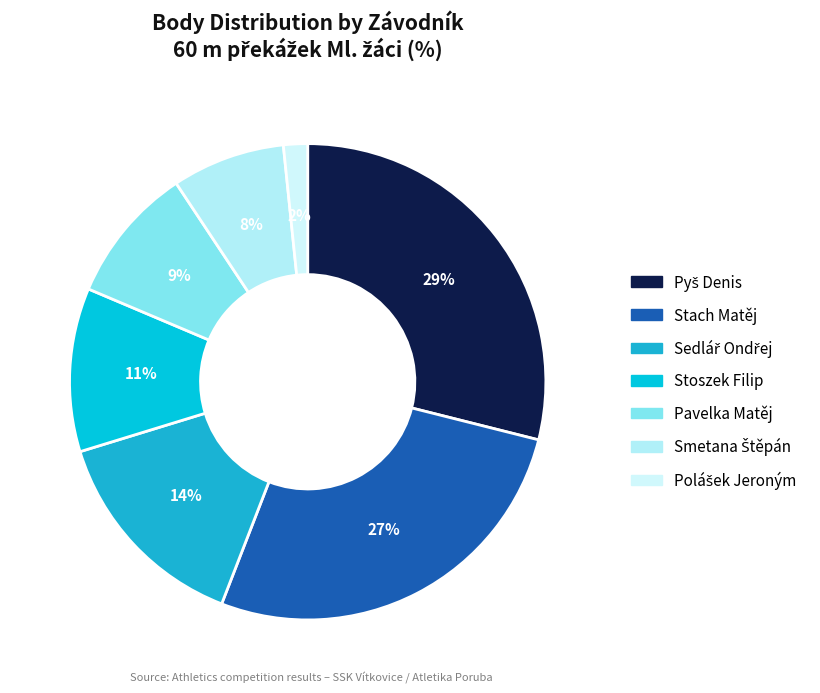

True or false: Pavelka Matěj accounts for 9% of the total.

True